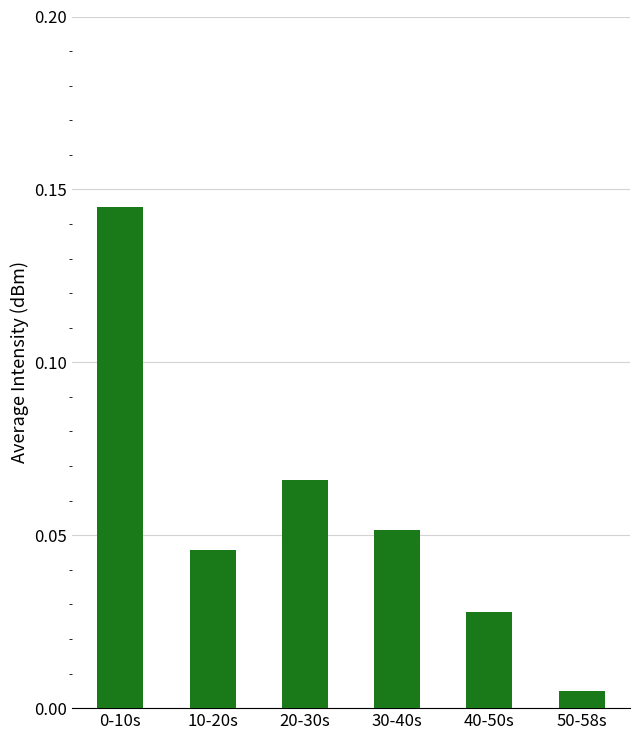

Is it true that the value at 30-40s is 0.0?

False